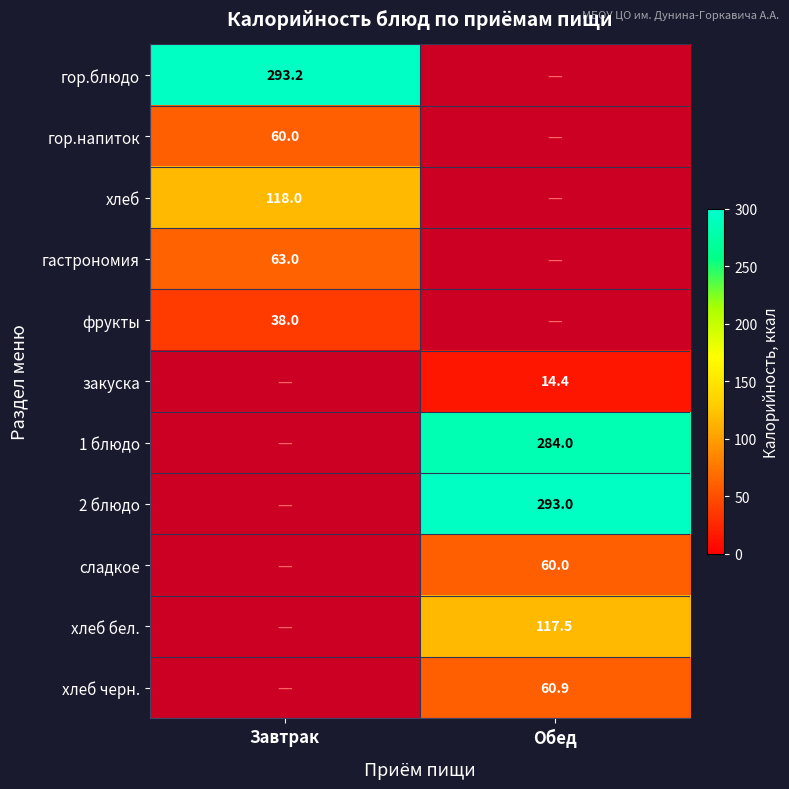

Is the value of закуска at Обед greater than the value of гастрономия at Завтрак?

No